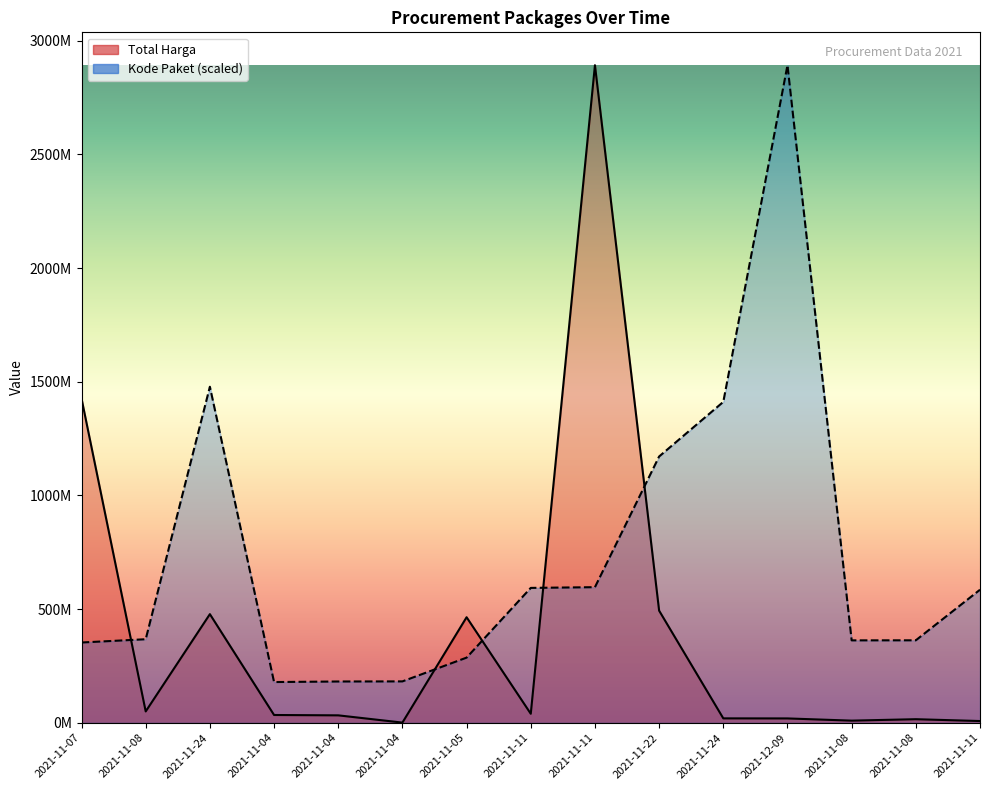

How many data points does each series have?

15